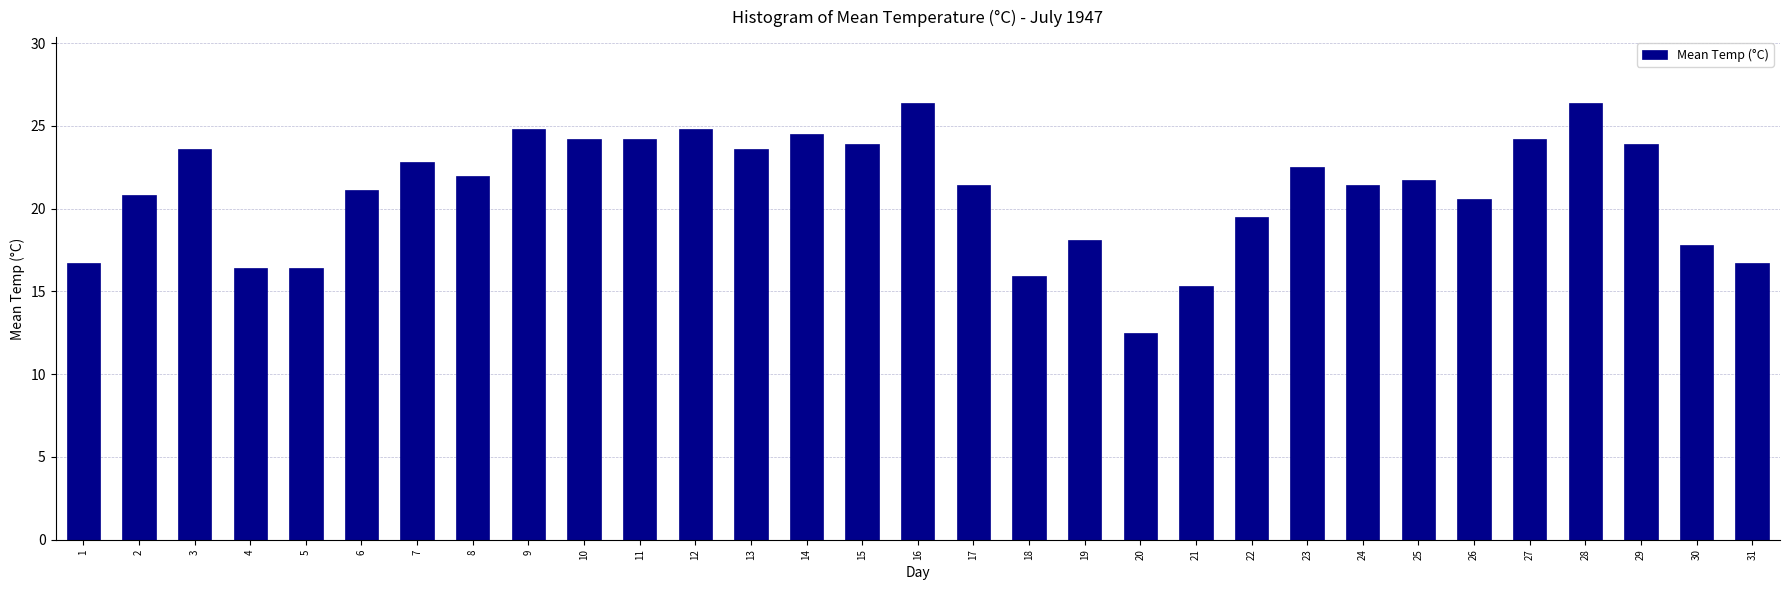

What is the approximate value at 9?

24.8